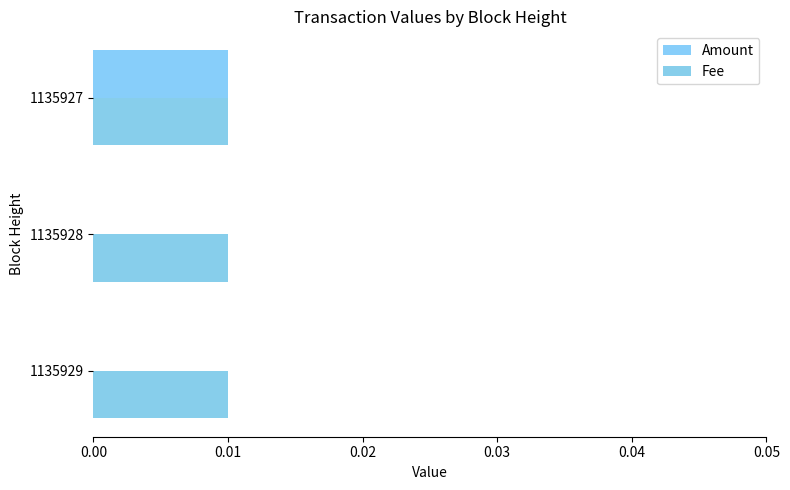

Count the number of categories in the chart.

3